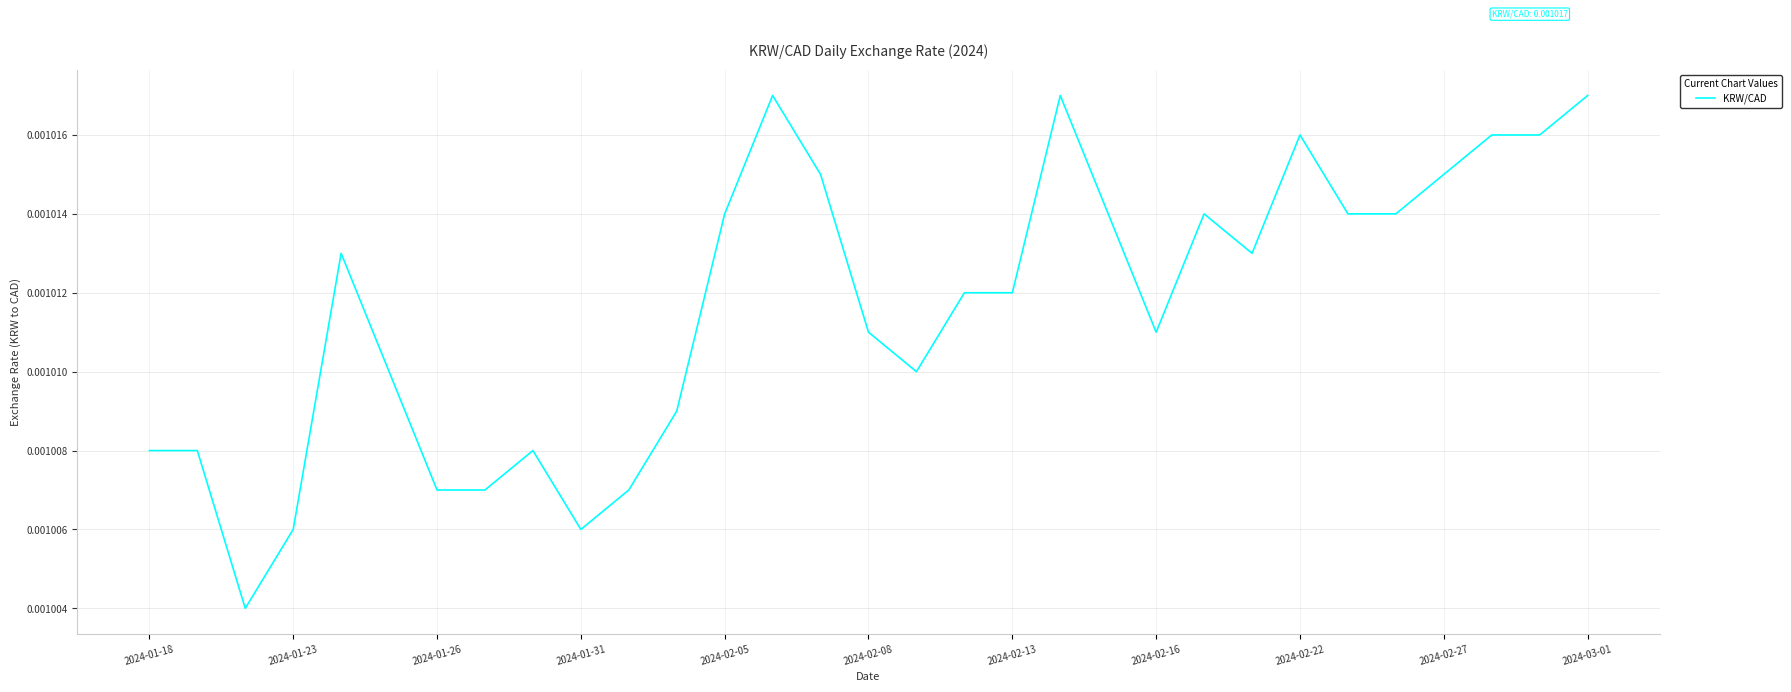

Does the chart have visible grid lines?

Yes